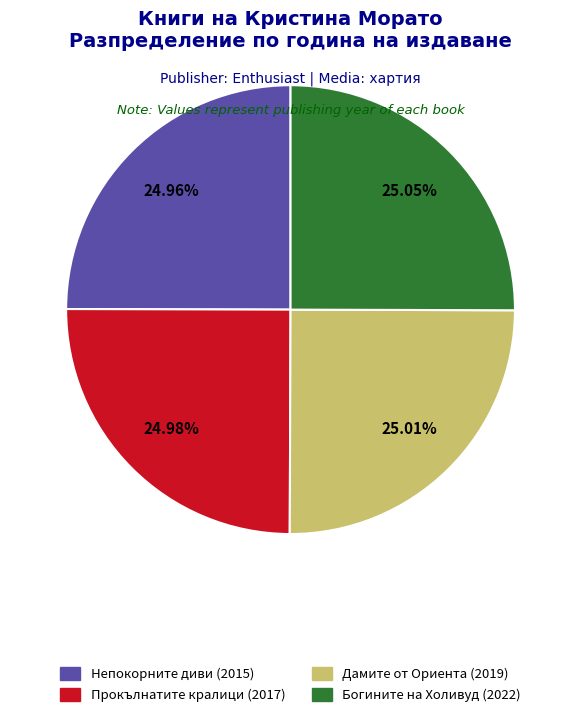

Do Прокълнатите кралици (2017) and Дамите от Ориента (2019) together represent more than half of the pie?

No